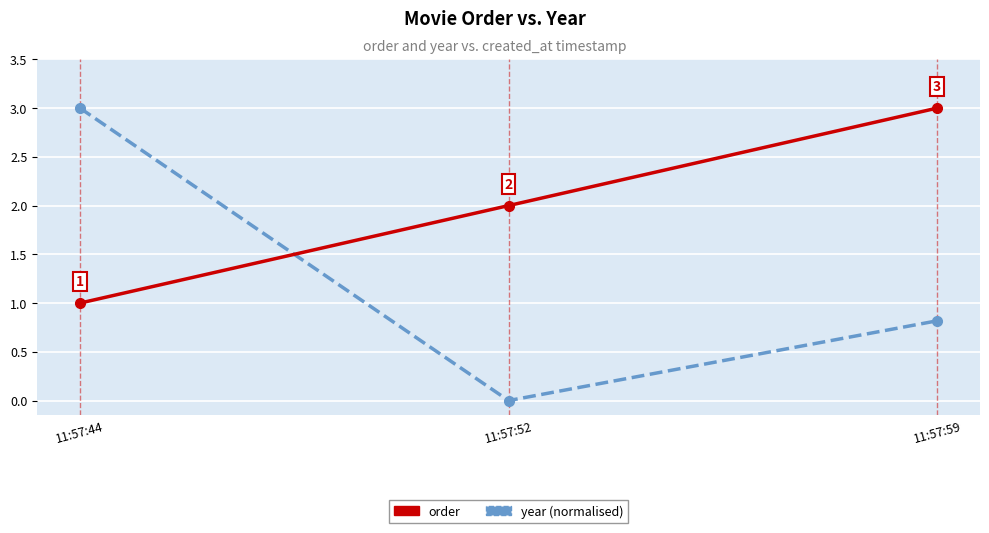

What are all the series names shown in the legend?

order, year (normalised)